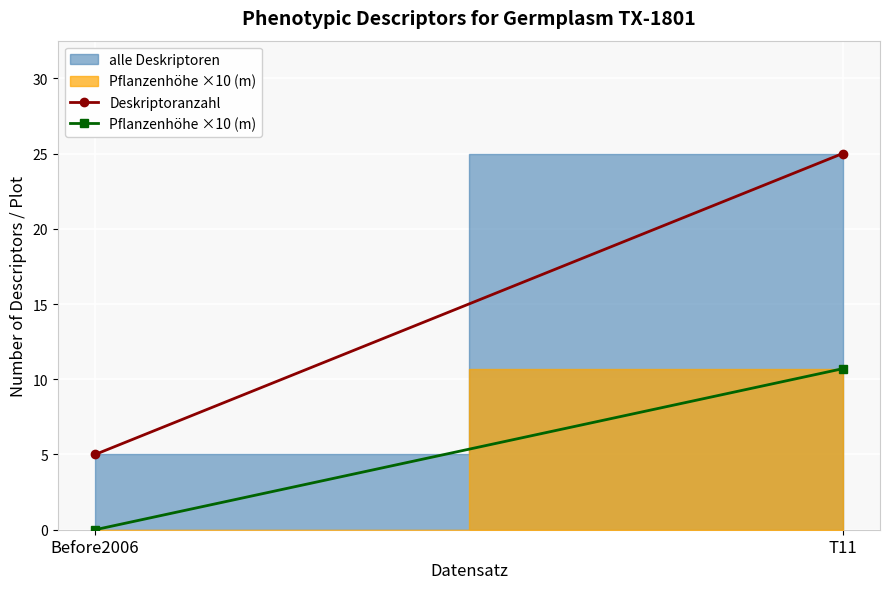

List the series in order of their overall mean, lowest first.

Pflanzenhöhe ×10 (m), Deskriptoranzahl